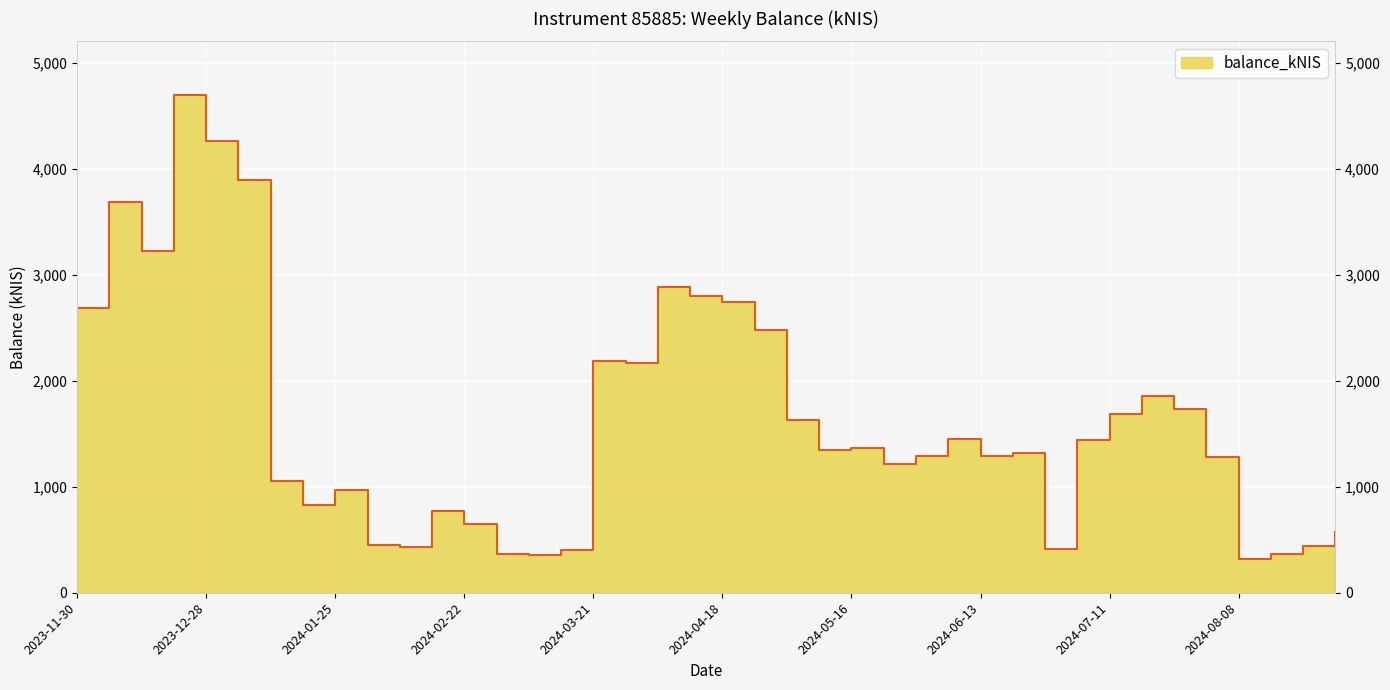

How many data points are less than 1346?

20